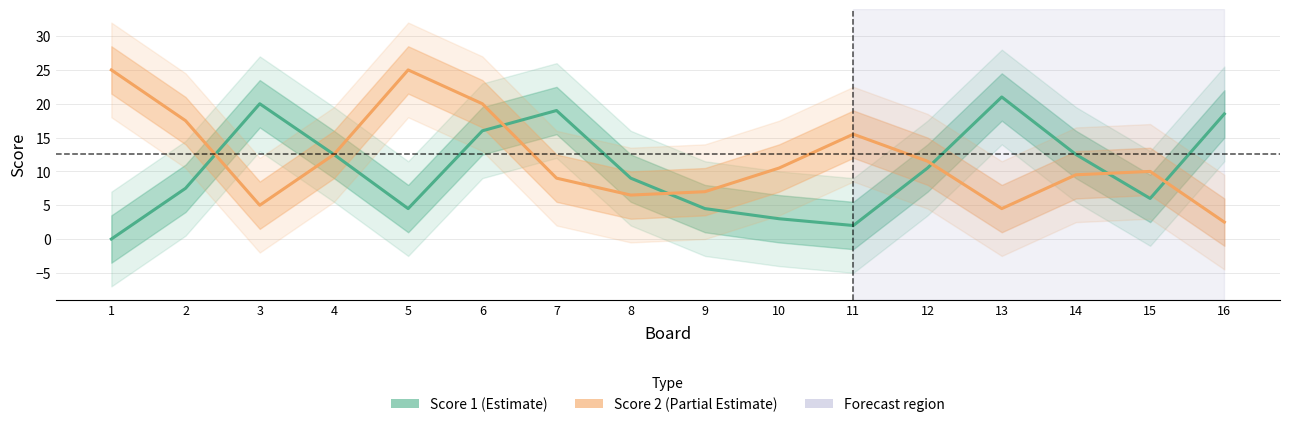

The Score 2 series shows 15.5 at 11. True or false?

True